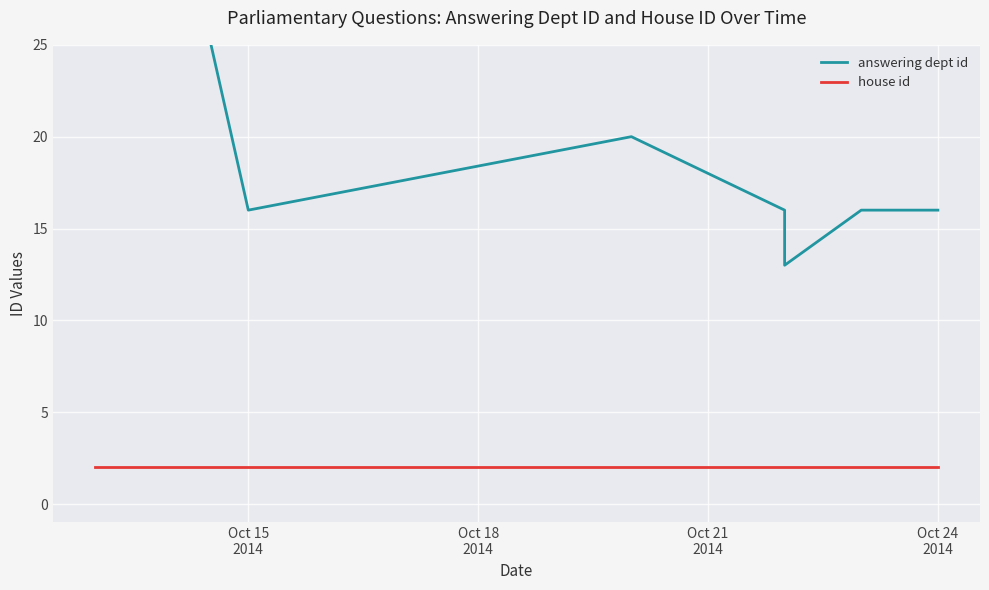

True or false: house id and answering dept id cross at least once.

False